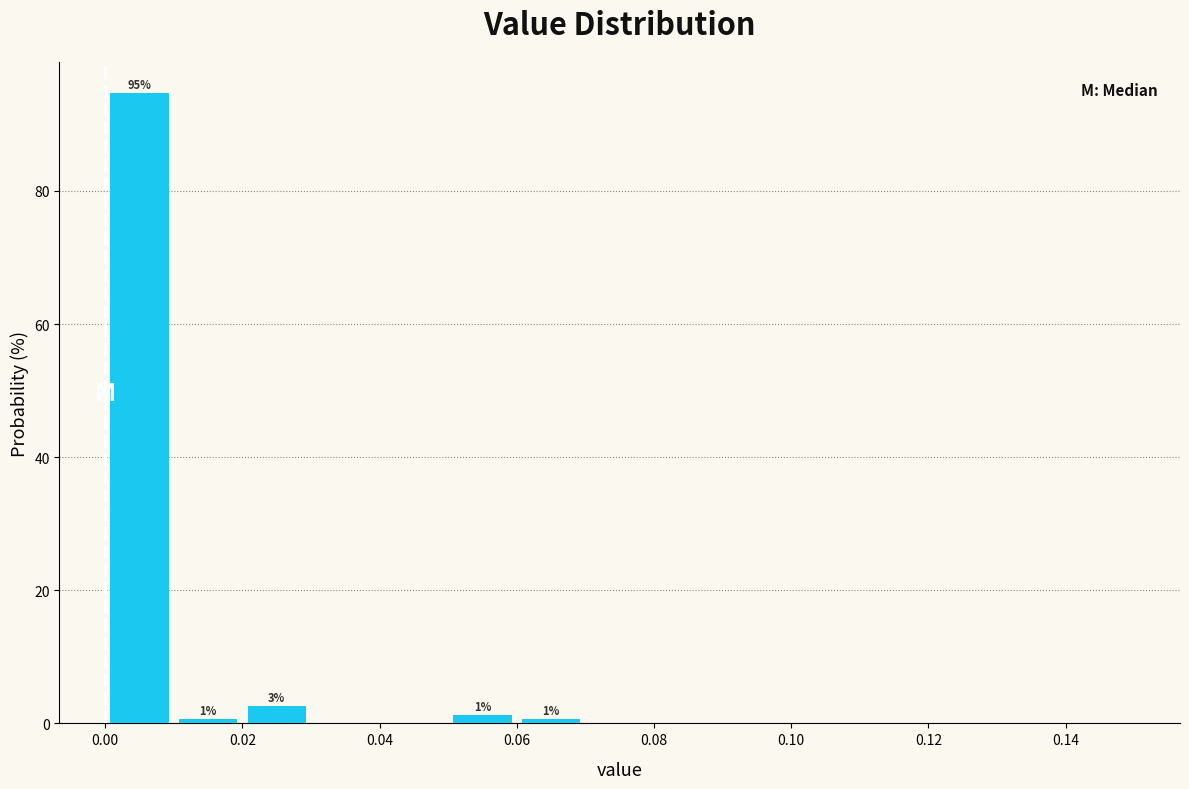

Which range on the x-axis has the tallest bar?

0.00 to 0.01